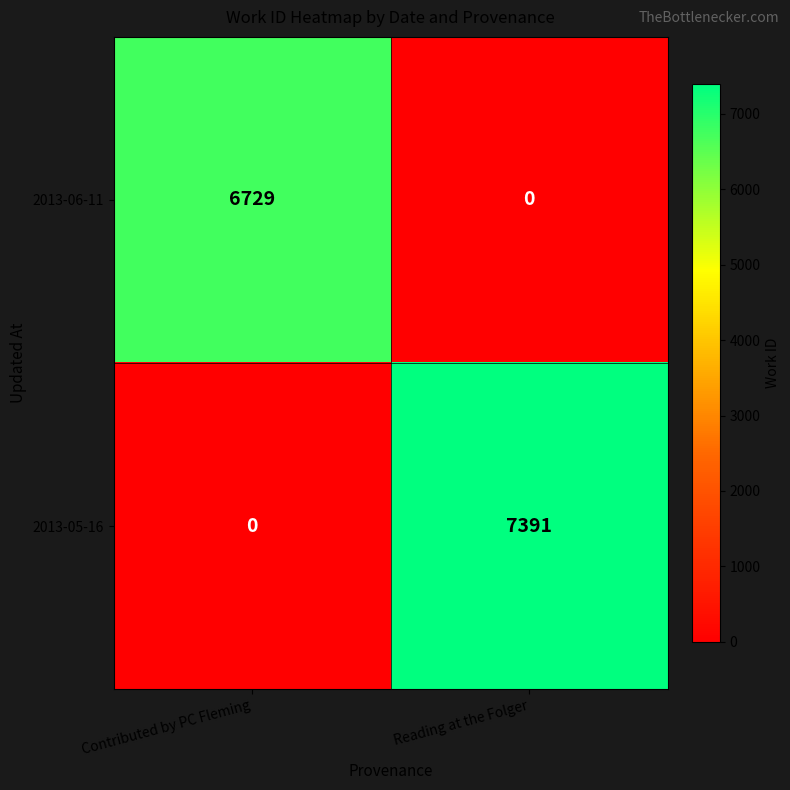

What is the greatest value displayed?

7391